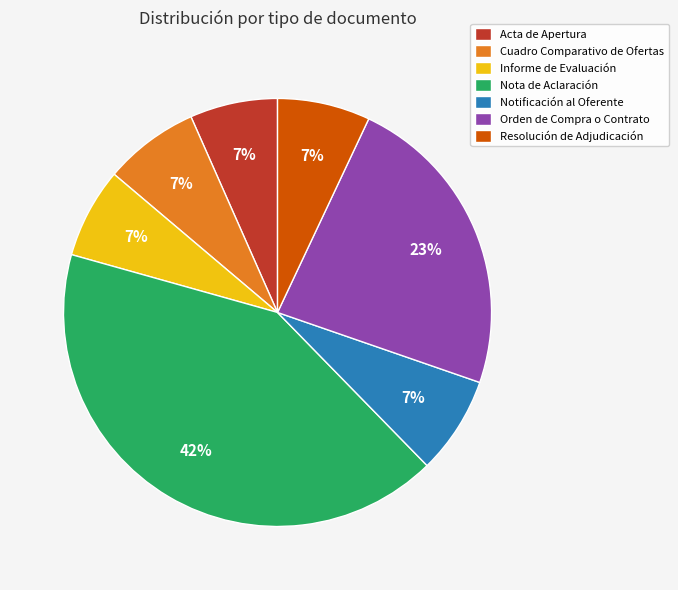

Approximately how many times larger is the value at Acta de Apertura compared to Orden de Compra o Contrato?

0.3